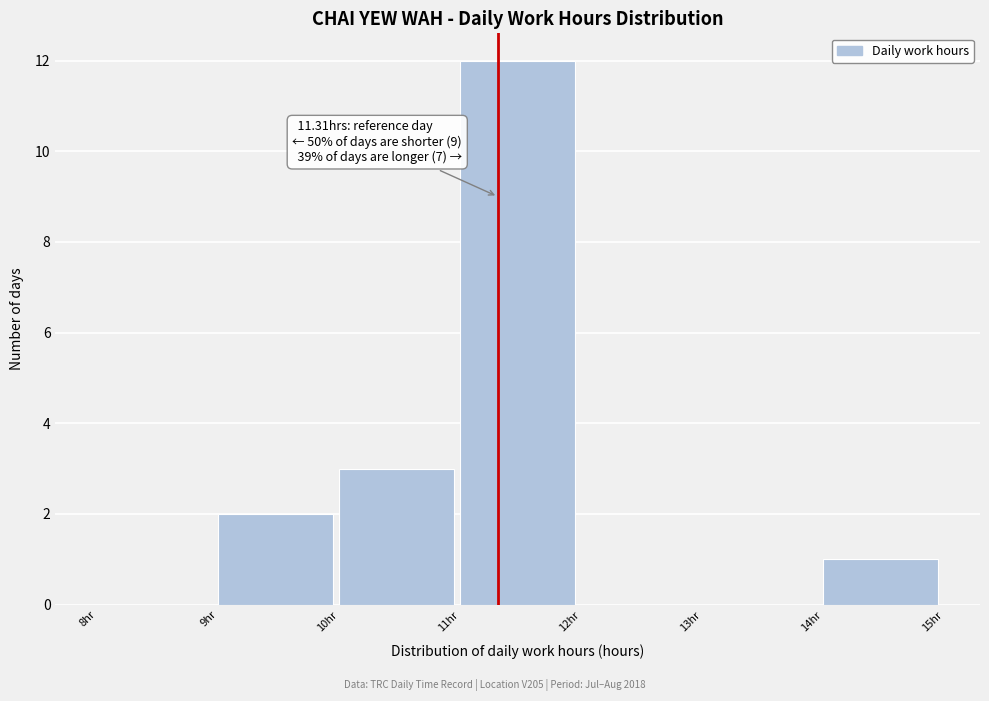

Which range on the x-axis has the tallest bar?

11 to 12